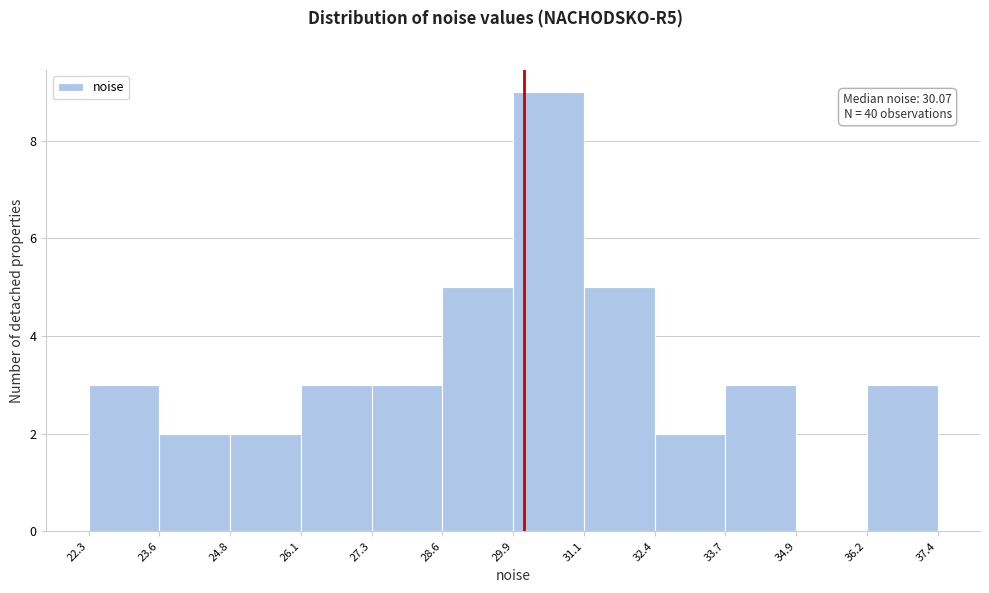

Over which range of the x-axis is the bar tallest?

29.9 to 31.1